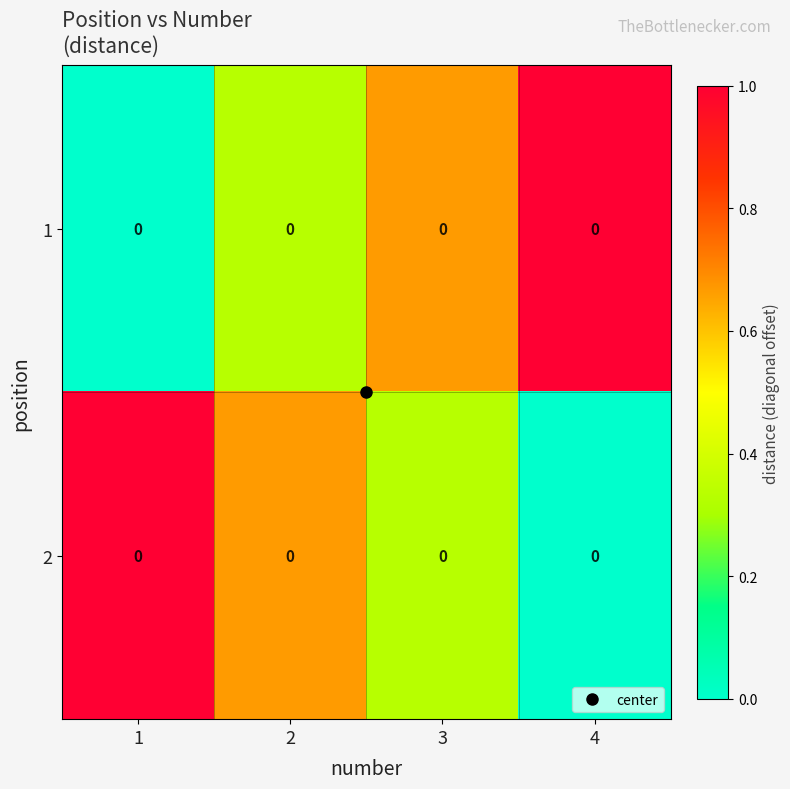

How many data points in 1 are above 0?

3